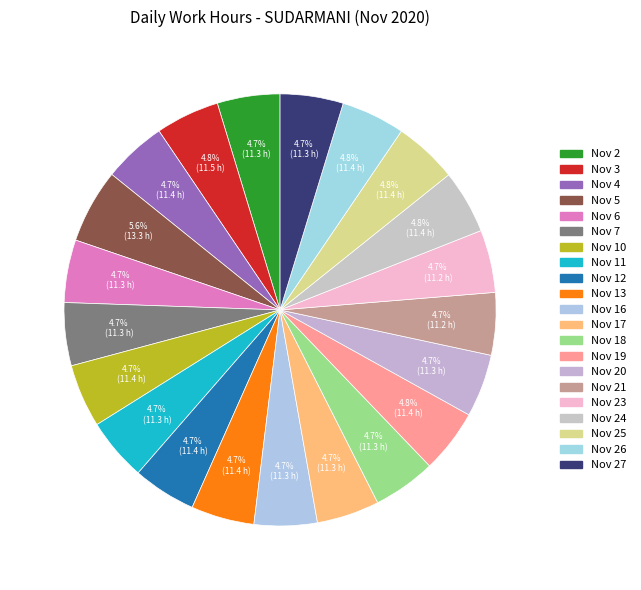

How many slices are in this pie chart?

21